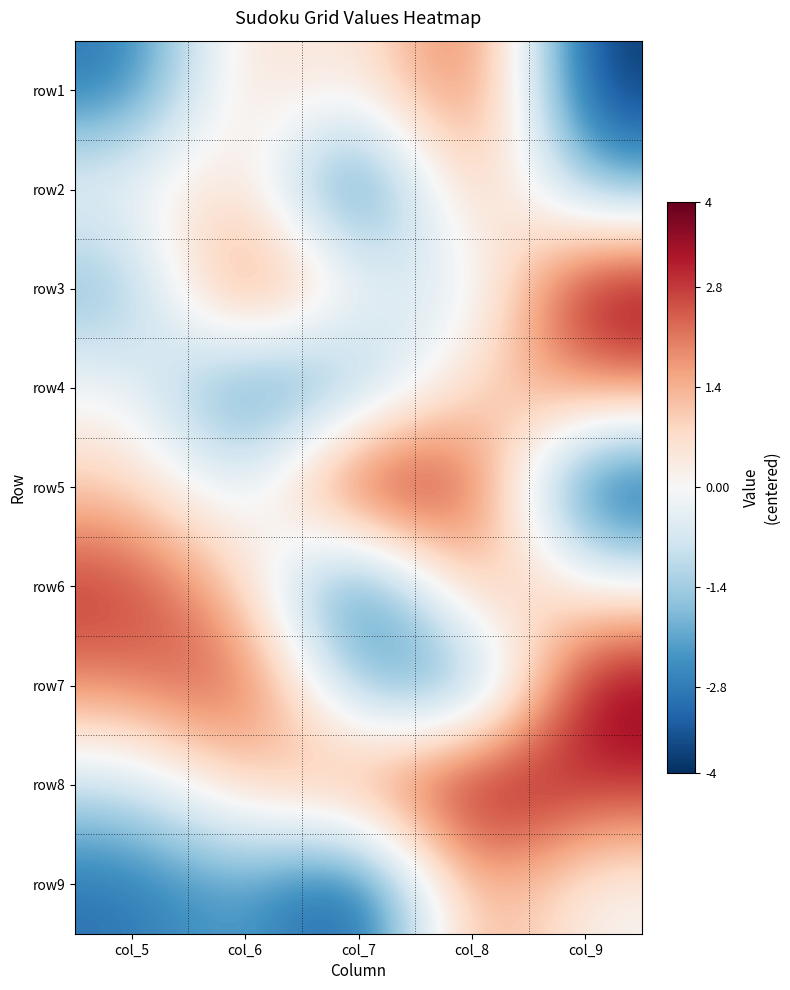

How many series are shown in this chart?

9